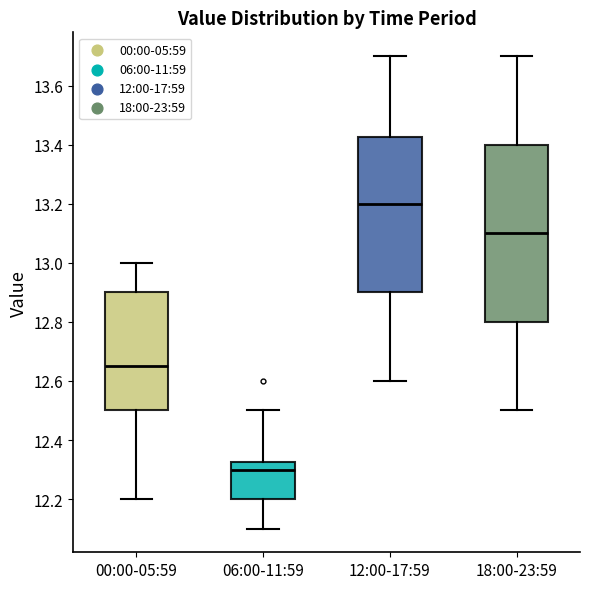

Which box is the tallest, from its lower edge to its upper edge?

18:00-23:59